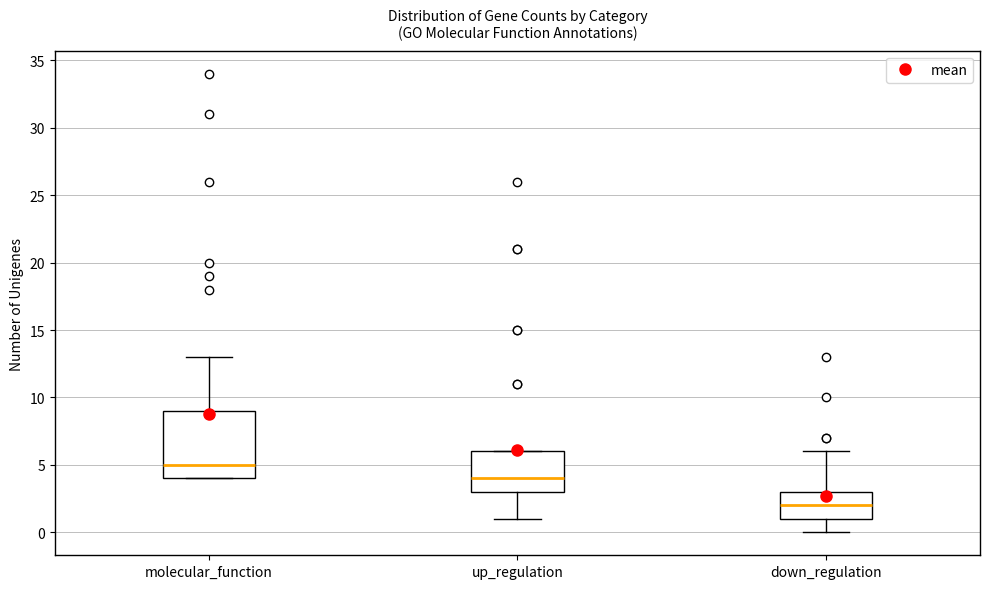

Reading left to right, transcribe this box plot: for each box, give where its median line is, the range the box spans, and where its two whiskers end, as read against the y-axis. The values are not printed on the chart, so give them approximately, as read against the axis.

molecular_function: median 5, box 4 to 9, whiskers 4 to 13
up_regulation: median 4, box 3 to 6, whiskers 1 to 6
down_regulation: median 2, box 1 to 3, whiskers 0 to 6